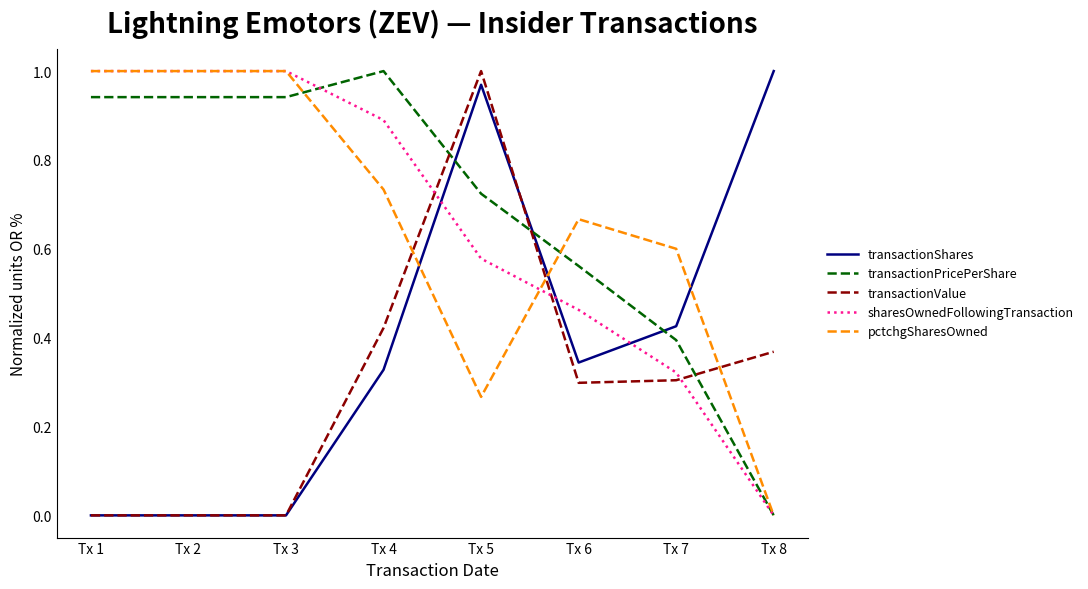

Is the value of pctchgSharesOwned at Tx 7 greater than the value of transactionPricePerShare at Tx 7?

Yes